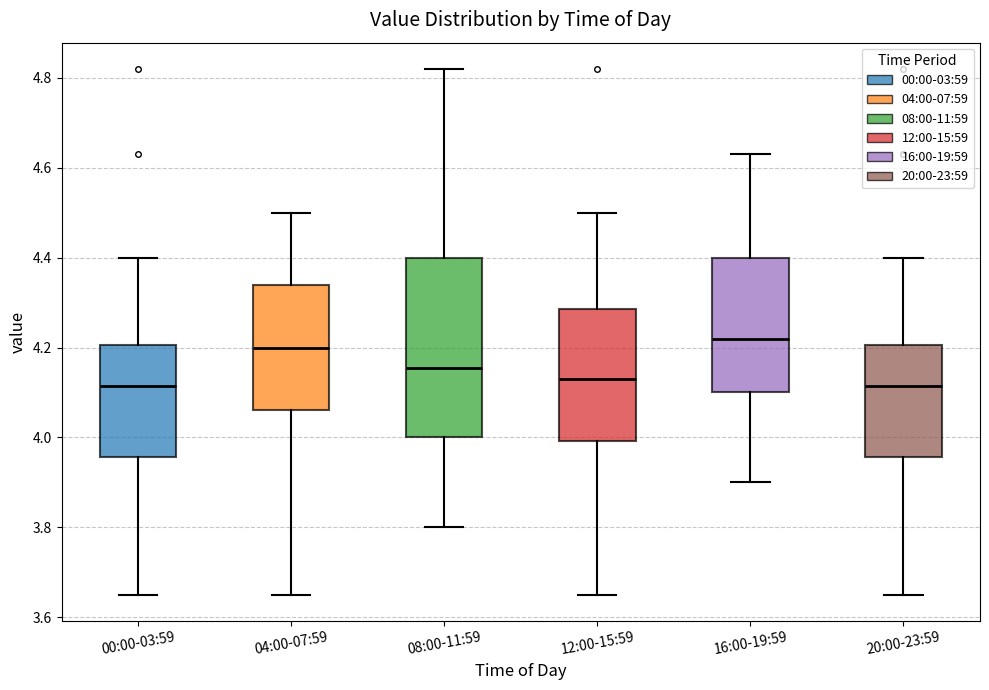

Reading left to right, transcribe this box plot: for each box, give where its median line is, the range the box spans, and where its two whiskers end, as read against the y-axis. The values are not printed on the chart, so give them approximately, as read against the axis.

00:00-03:59: median 4.12, box 3.96 to 4.20, whiskers 3.66 to 4.40
04:00-07:59: median 4.20, box 4.06 to 4.34, whiskers 3.66 to 4.50
08:00-11:59: median 4.16, box 4.00 to 4.40, whiskers 3.80 to 4.82
12:00-15:59: median 4.14, box 4.00 to 4.28, whiskers 3.66 to 4.50
16:00-19:59: median 4.22, box 4.10 to 4.40, whiskers 3.90 to 4.64
20:00-23:59: median 4.12, box 3.96 to 4.20, whiskers 3.66 to 4.40